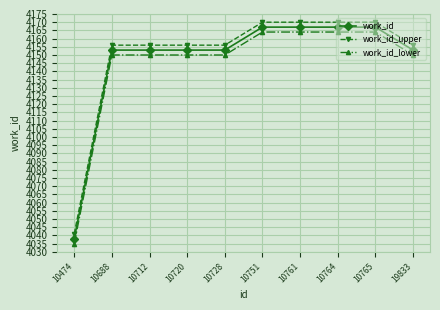

Is the value of work_id at 10765 greater than the value of work_id_lower at 10728?

Yes